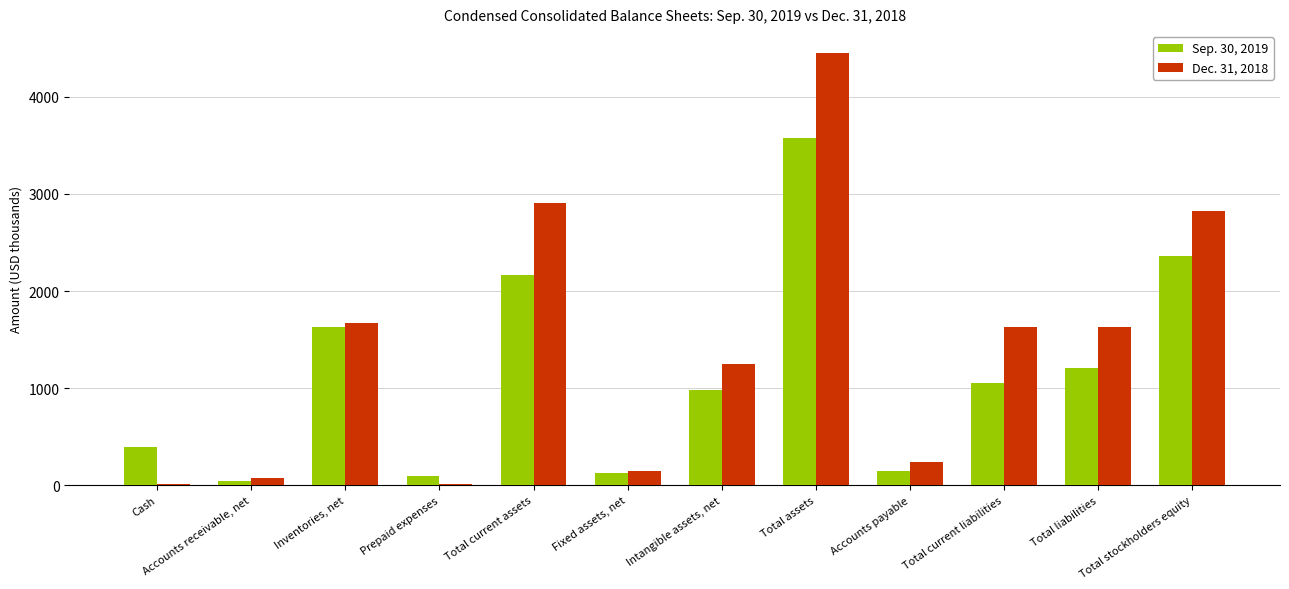

What is the average value of the Sep. 30, 2019 series?

1148